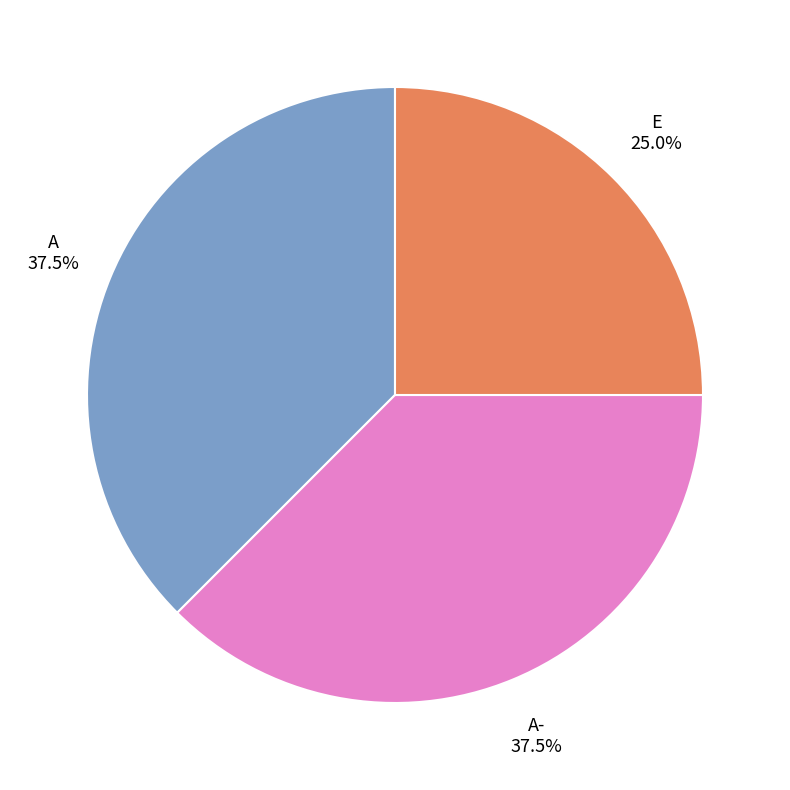

How much of the chart is everything except E?

75.0%